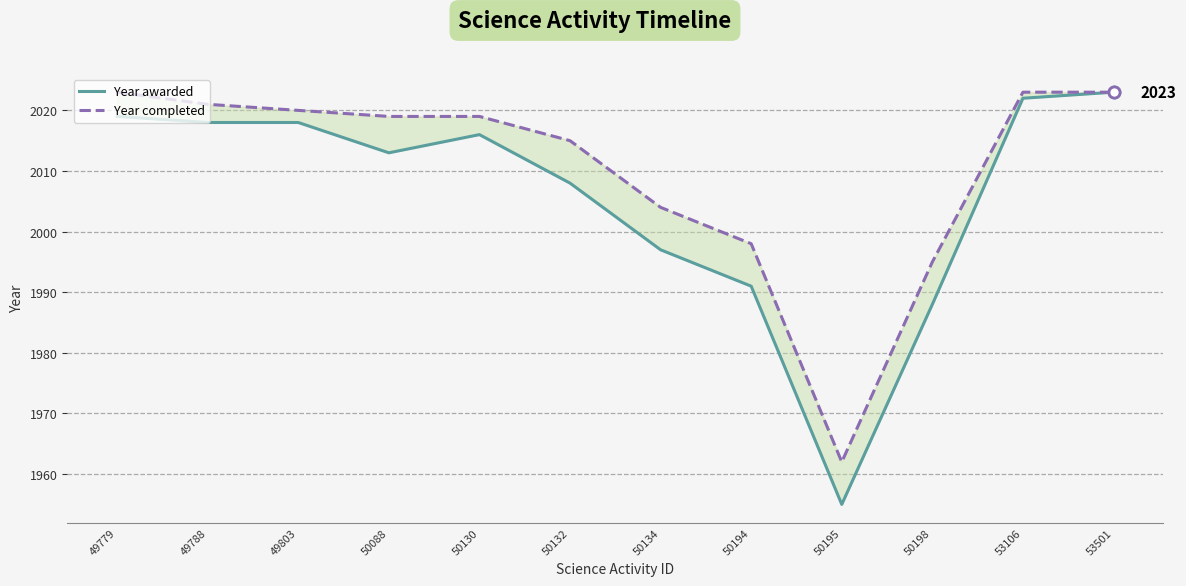

The value of Year completed at 50132 is 2015. True or false?

True